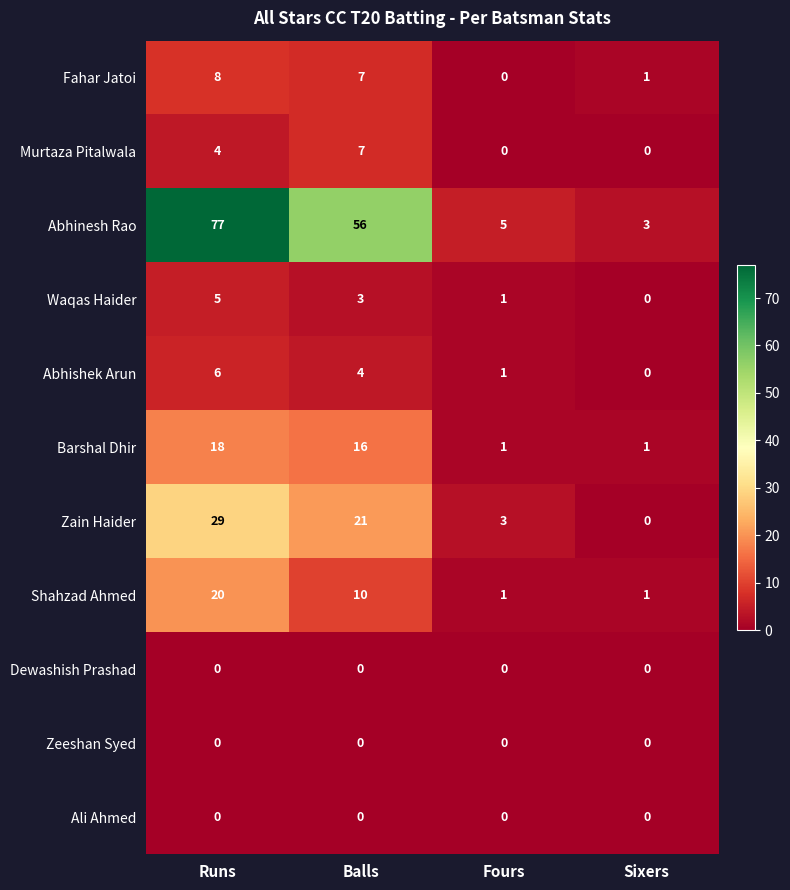

What is the total value across all series at Runs?

167